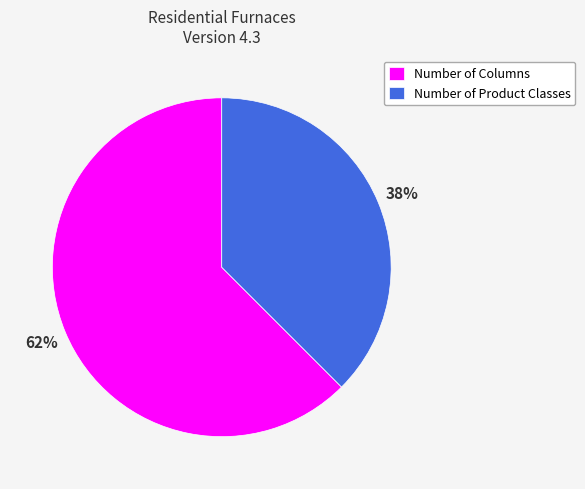

What is the largest slice in the pie chart?

Number of Columns